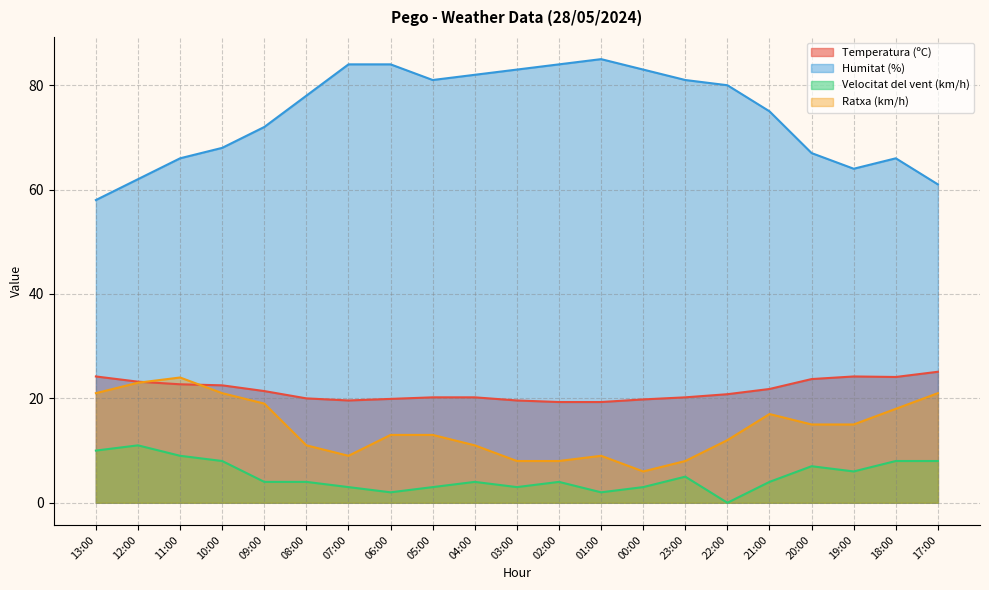

Reading left to right, list all the values displayed in this chart.

Temperatura (ºC): 13:00=24.2	12:00=23.2	11:00=22.7	10:00=22.5	09:00=21.4	08:00=20.0	07:00=19.6	06:00=19.9	05:00=20.2	04:00=20.2	03:00=19.6	02:00=19.3	01:00=19.3	00:00=19.8	23:00=20.2	22:00=20.8	21:00=21.8	20:00=23.7	19:00=24.2	18:00=24.1	17:00=25.1
Humitat (%): 13:00=58.0	12:00=62.0	11:00=66.0	10:00=68.0	09:00=72.0	08:00=78.0	07:00=84.0	06:00=84.0	05:00=81.0	04:00=82.0	03:00=83.0	02:00=84.0	01:00=85.0	00:00=83.0	23:00=81.0	22:00=80.0	21:00=75.0	20:00=67.0	19:00=64.0	18:00=66.0	17:00=61.0
Velocitat del vent (km/h): 13:00=10.0	12:00=11.0	11:00=9.0	10:00=8.0	09:00=4.0	08:00=4.0	07:00=3.0	06:00=2.0	05:00=3.0	04:00=4.0	03:00=3.0	02:00=4.0	01:00=2.0	00:00=3.0	23:00=5.0	22:00=0.0	21:00=4.0	20:00=7.0	19:00=6.0	18:00=8.0	17:00=8.0
Ratxa (km/h): 13:00=21.0	12:00=23.0	11:00=24.0	10:00=21.0	09:00=19.0	08:00=11.0	07:00=9.0	06:00=13.0	05:00=13.0	04:00=11.0	03:00=8.0	02:00=8.0	01:00=9.0	00:00=6.0	23:00=8.0	22:00=12.0	21:00=17.0	20:00=15.0	19:00=15.0	18:00=18.0	17:00=21.0